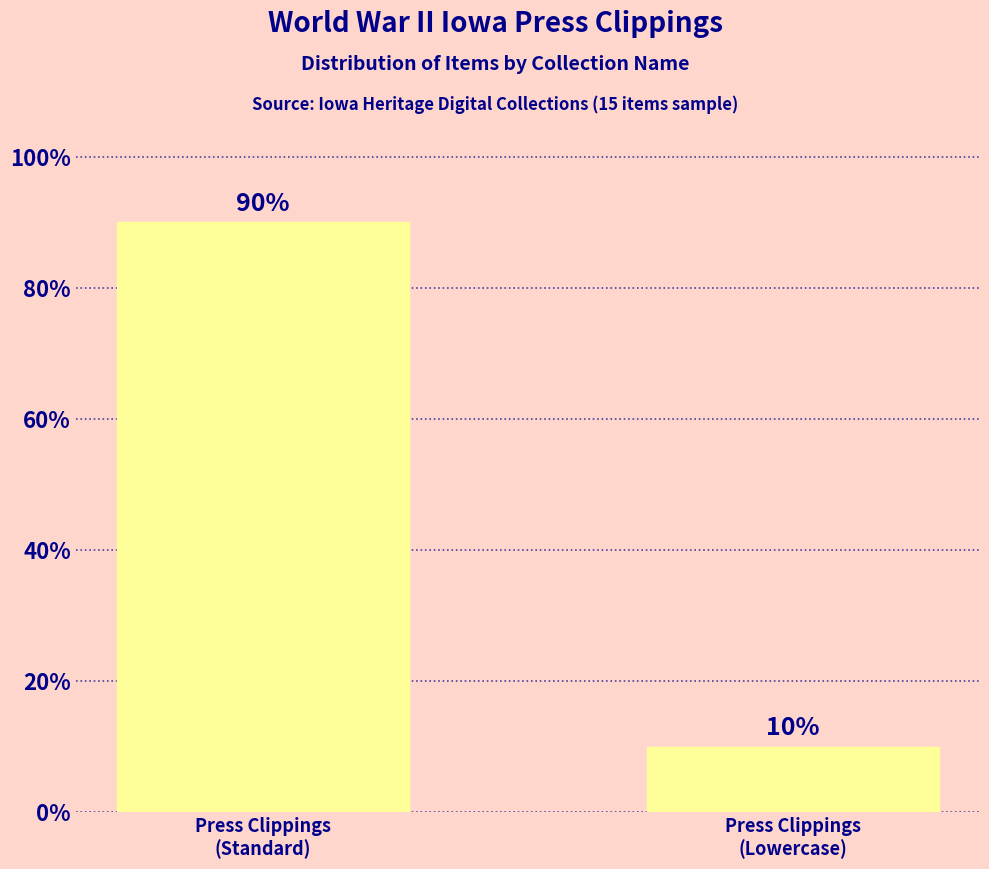

How many values are between 10 and 90?

2